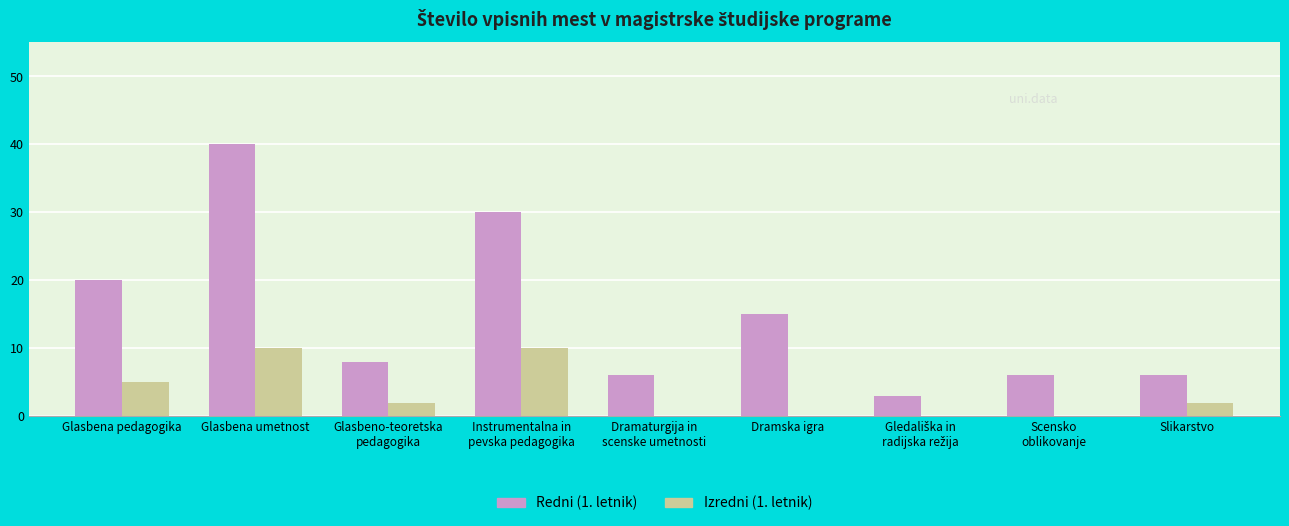

What is the sum of the Redni (1. letnik) values at Glasbena umetnost and Slikarstvo?

46